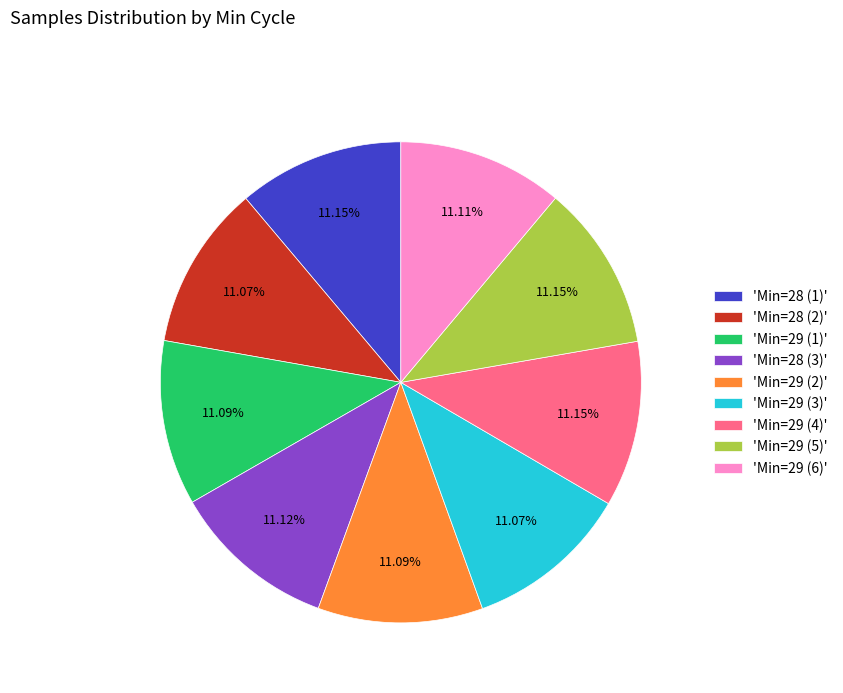

Does any single category account for the majority?

No